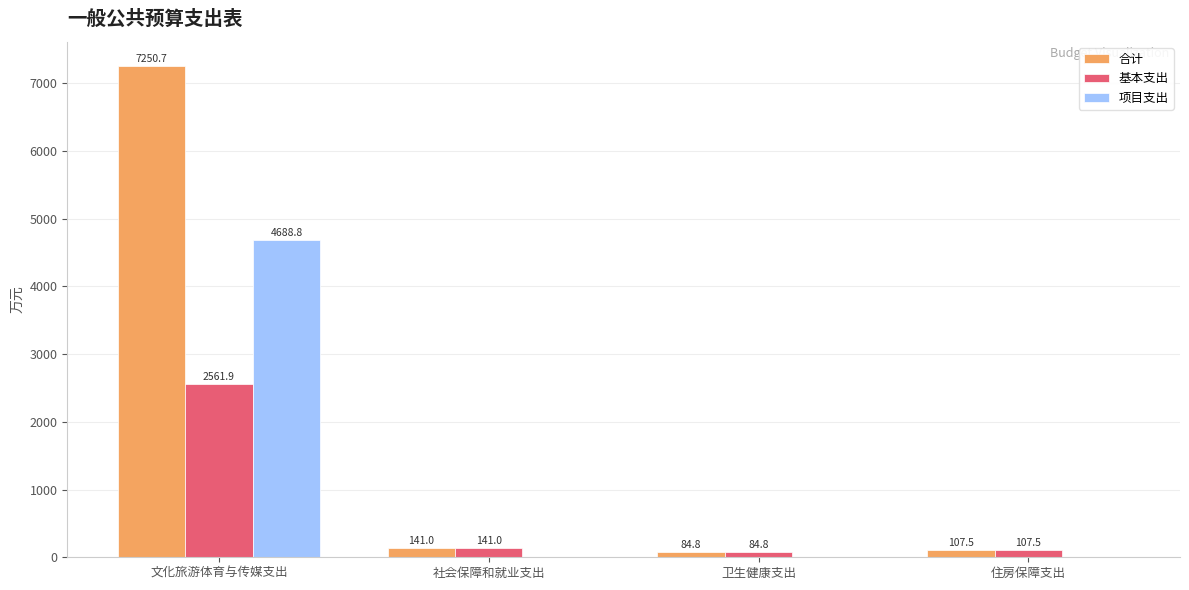

Is it true that 项目支出 equals 0.0 at 社会保障和就业支出?

True